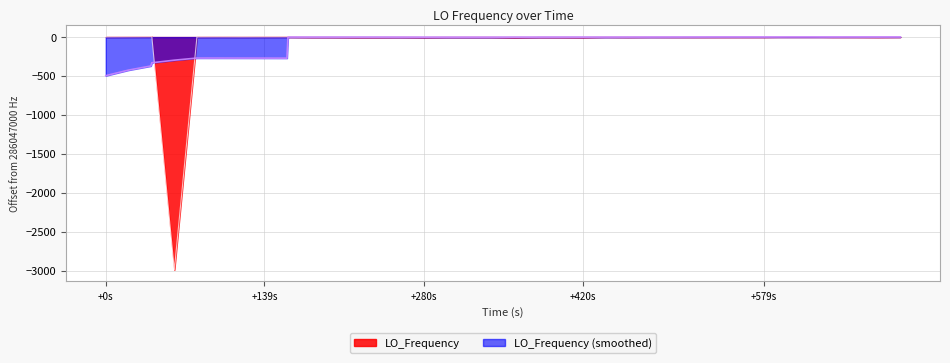

What is the minimum value shown in the chart?

-2989.8